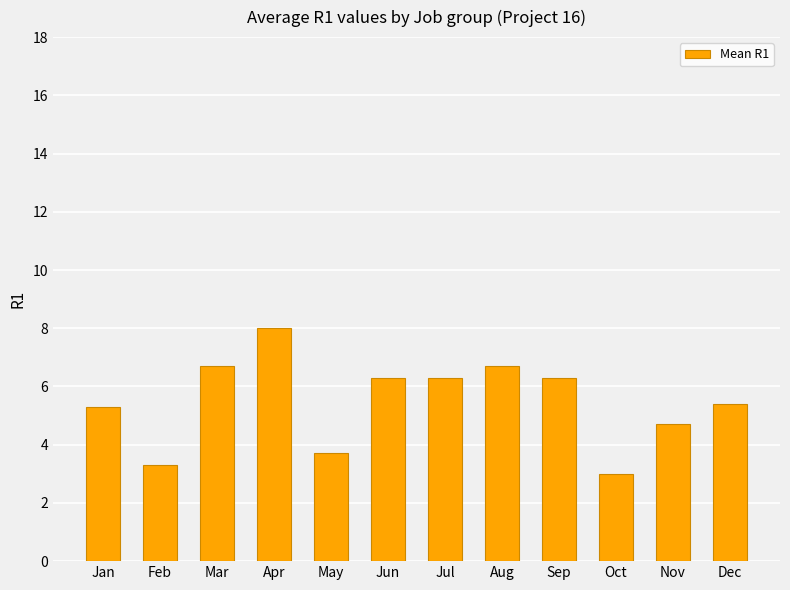

What is the difference between the values at Oct and Mar?

3.7